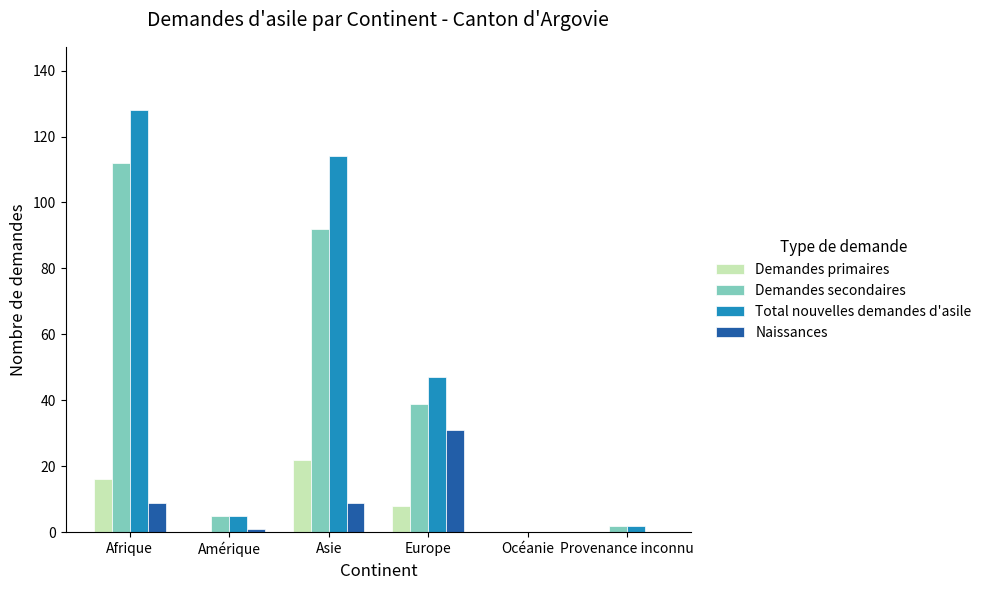

Reading left to right, transcribe all the data shown in this chart.

Demandes primaires: Afrique=16	Amérique=0	Asie=22	Europe=8	Océanie=0	Provenance inconnu=0
Demandes secondaires: Afrique=112	Amérique=5	Asie=92	Europe=39	Océanie=0	Provenance inconnu=2
Total nouvelles demandes d'asile: Afrique=128	Amérique=5	Asie=114	Europe=47	Océanie=0	Provenance inconnu=2
Naissances: Afrique=9	Amérique=1	Asie=9	Europe=31	Océanie=0	Provenance inconnu=0